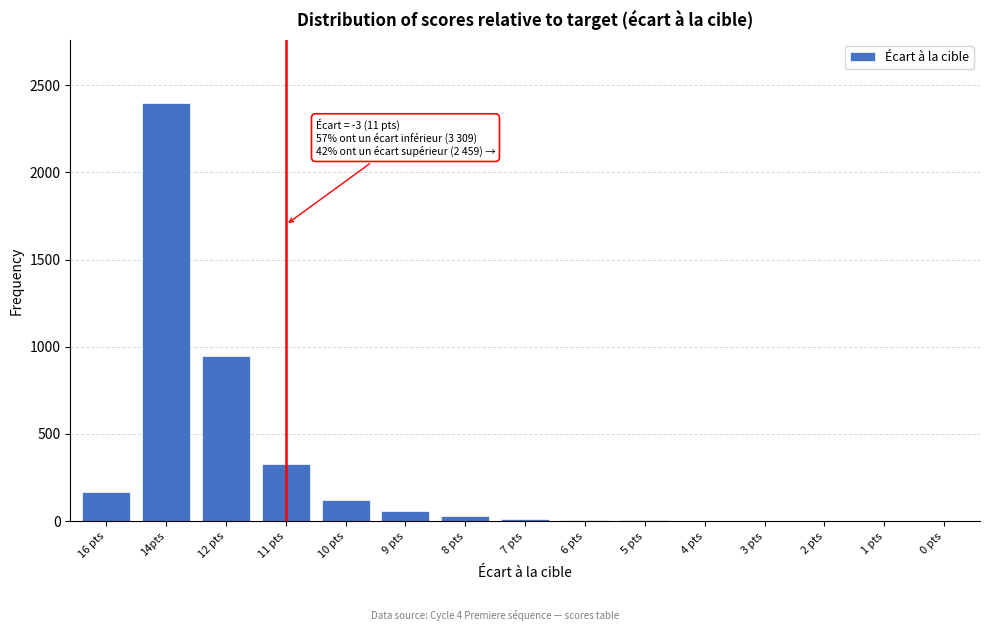

Is it true that the value at 16 pts is 170?

True